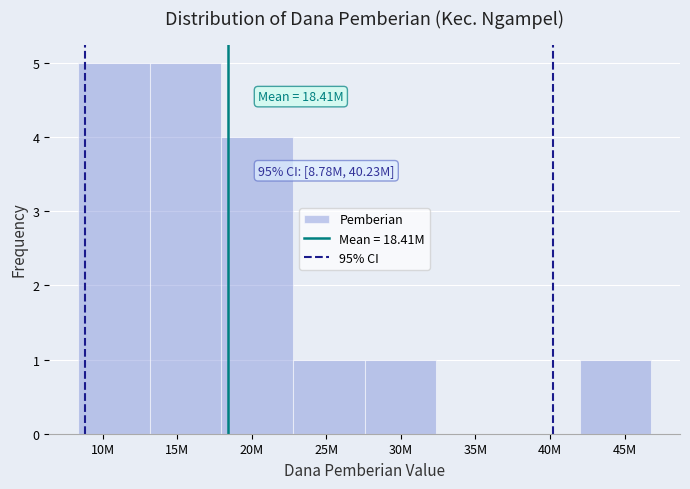

Reading left to right, what are all the values shown in this chart?

10M=5	15M=5	20M=4	25M=1	30M=1	35M=0	40M=0	45M=1